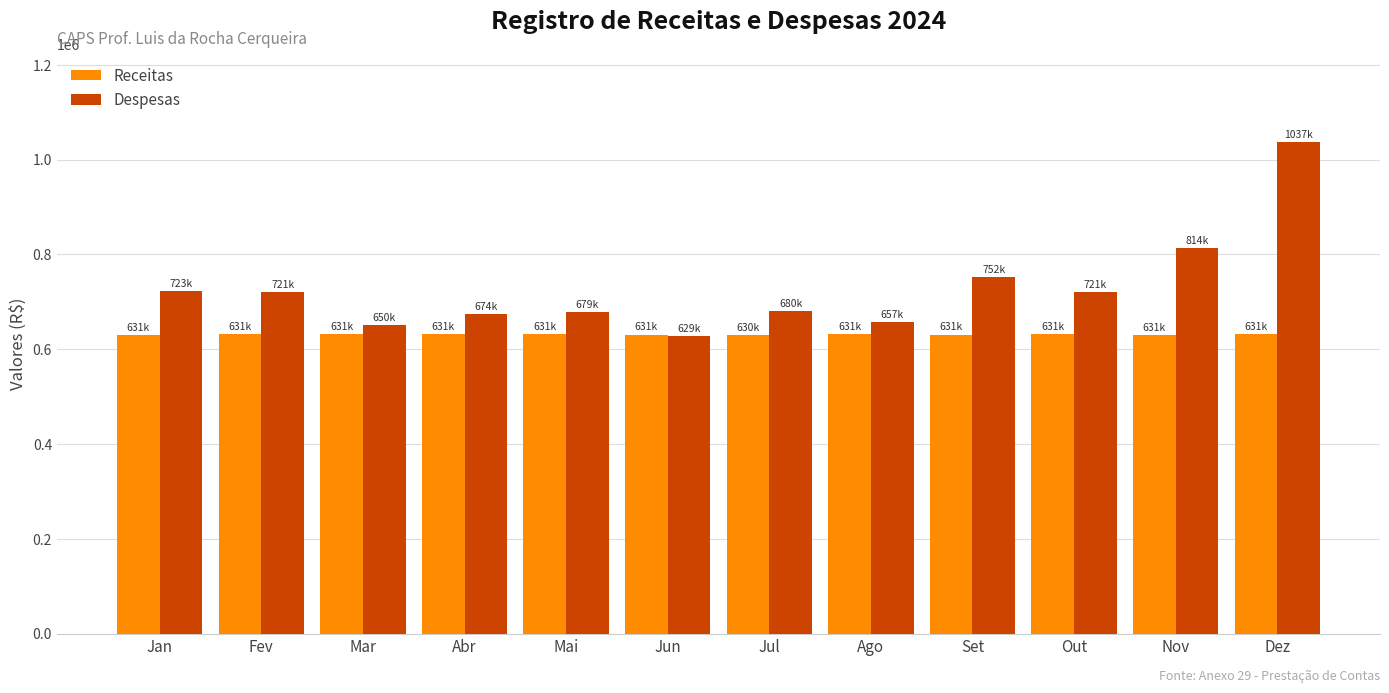

Where is Despesas nearest to the value 832695?

Nov